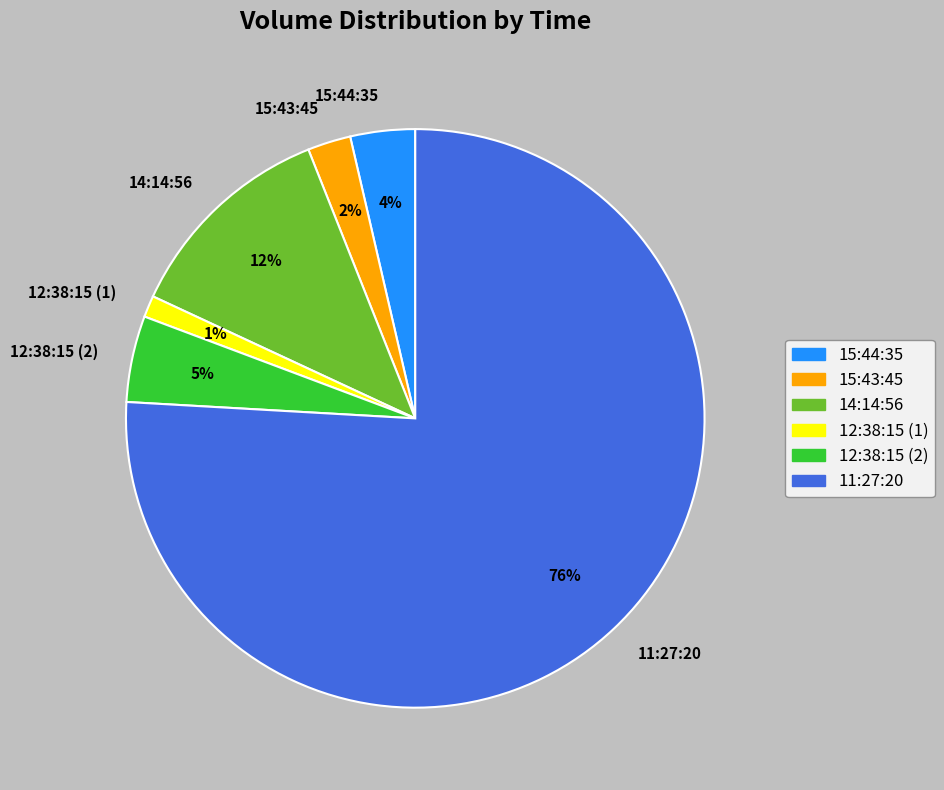

Between 15:43:45 and 12:38:15 (1), which is larger?

15:43:45